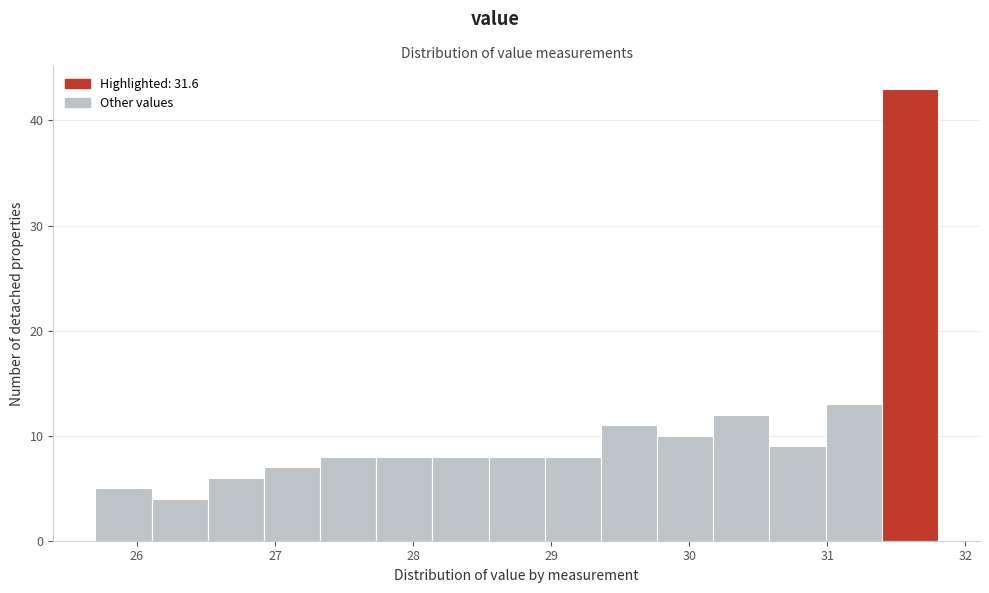

Over which range of the x-axis is the bar tallest?

31.4 to 31.8